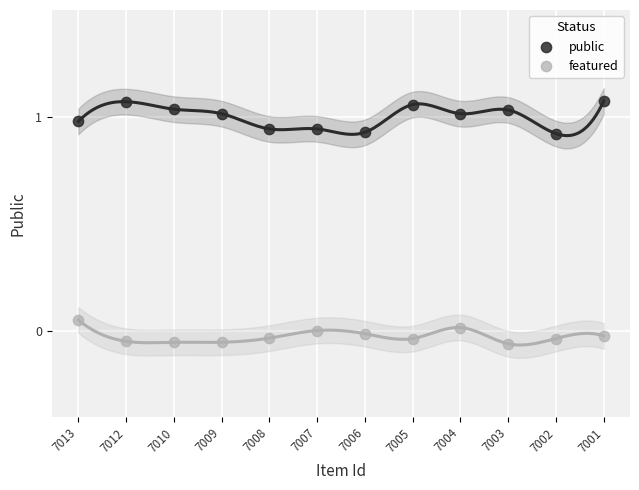

Which series has the largest Y range (max minus min)?

public